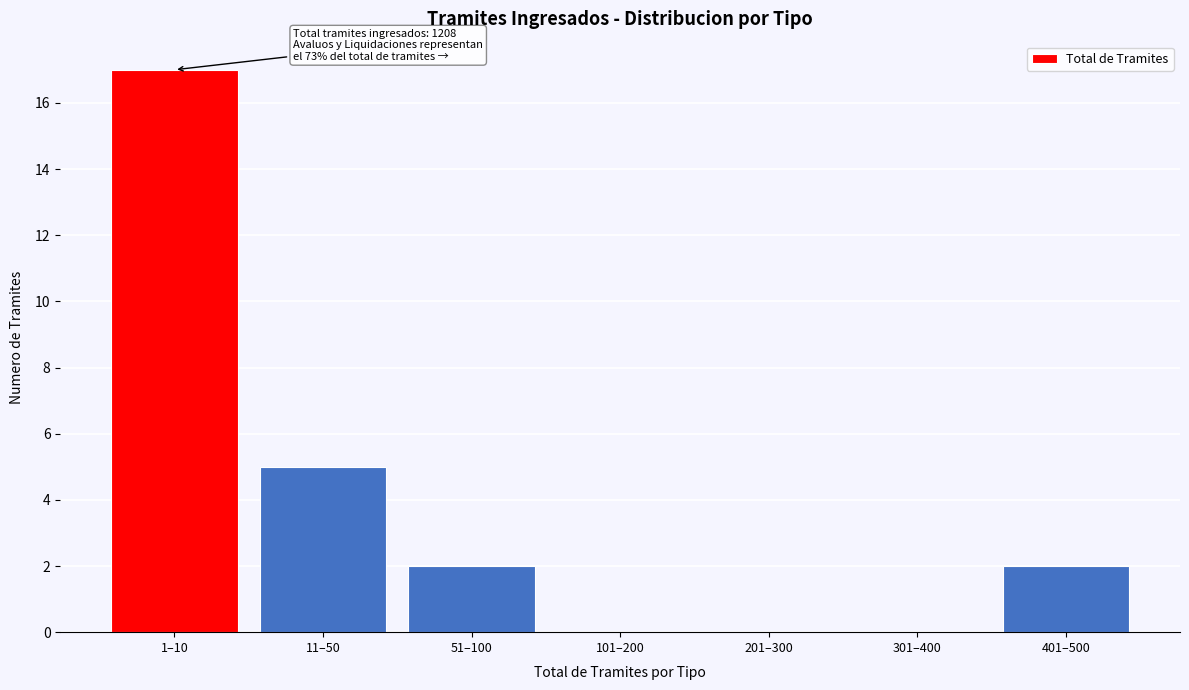

Reading left to right, extract all data points from this chart.

1–10=17	11–50=5	51–100=2	101–200=0	201–300=0	301–400=0	401–500=2